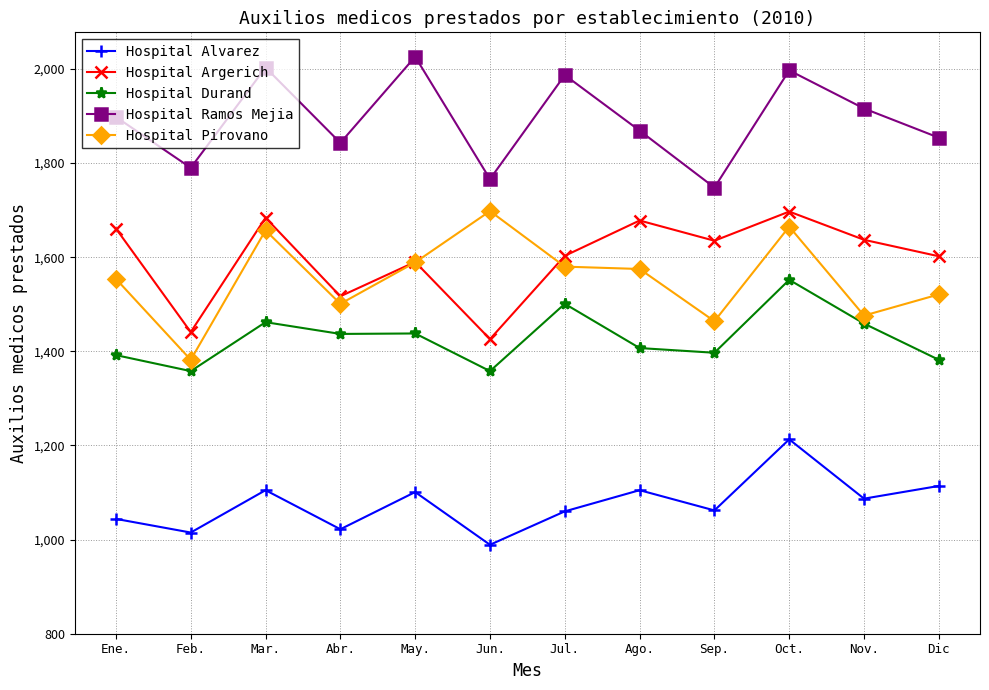

What is the sum of the Hospital Durand values at Sep. and Mar.?

2859